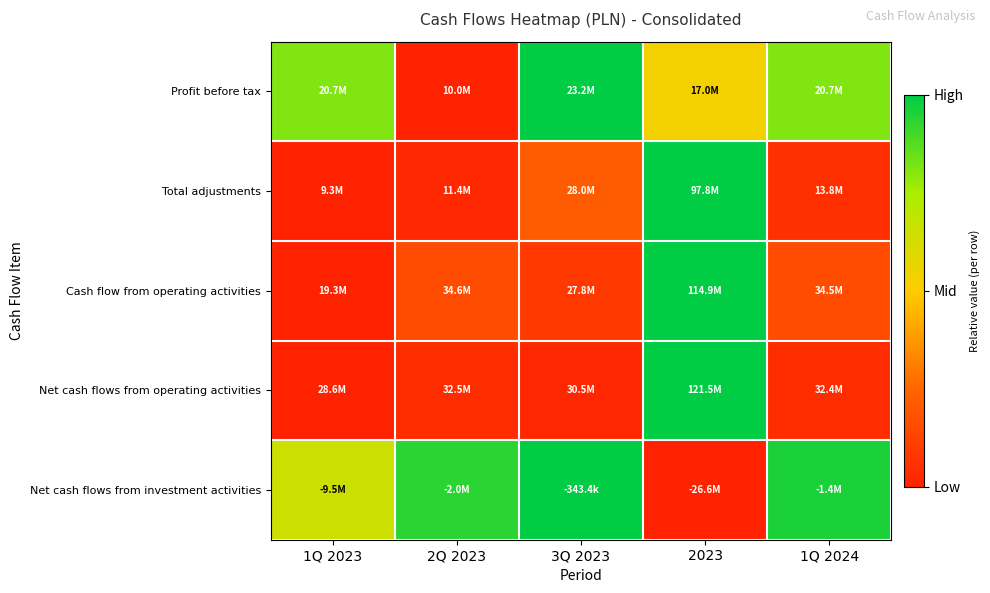

Rank the series at 2Q 2023 from lowest to highest value.

Profit before tax, Total adjustments, Net cash flows from operating activities, Cash flow from operating activities, Net cash flows from investment activities